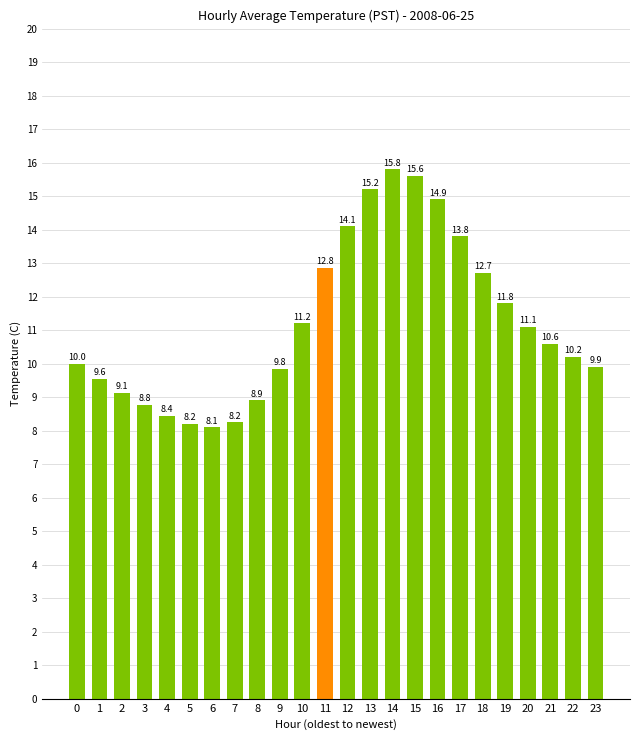

Approximately how many times larger is the value at 15 compared to 18?

1.2